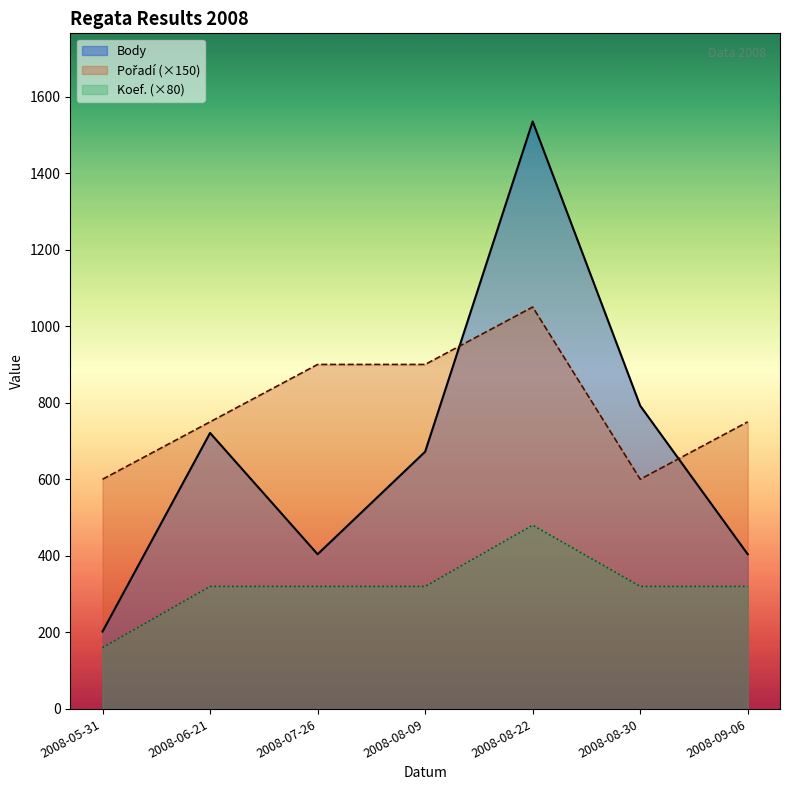

What is the label of the 7th point from the right?

2008-05-31